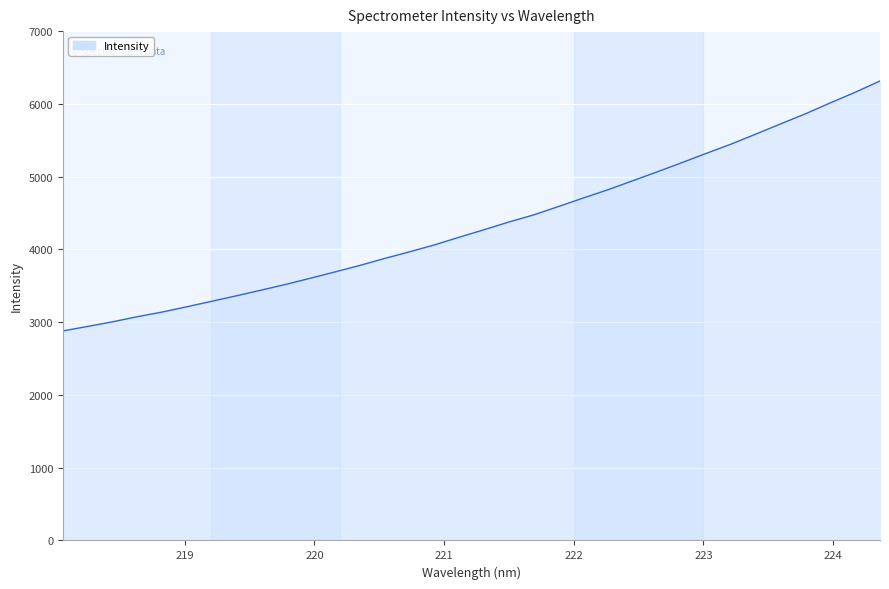

What is the minimum value shown in the chart?

2880.1